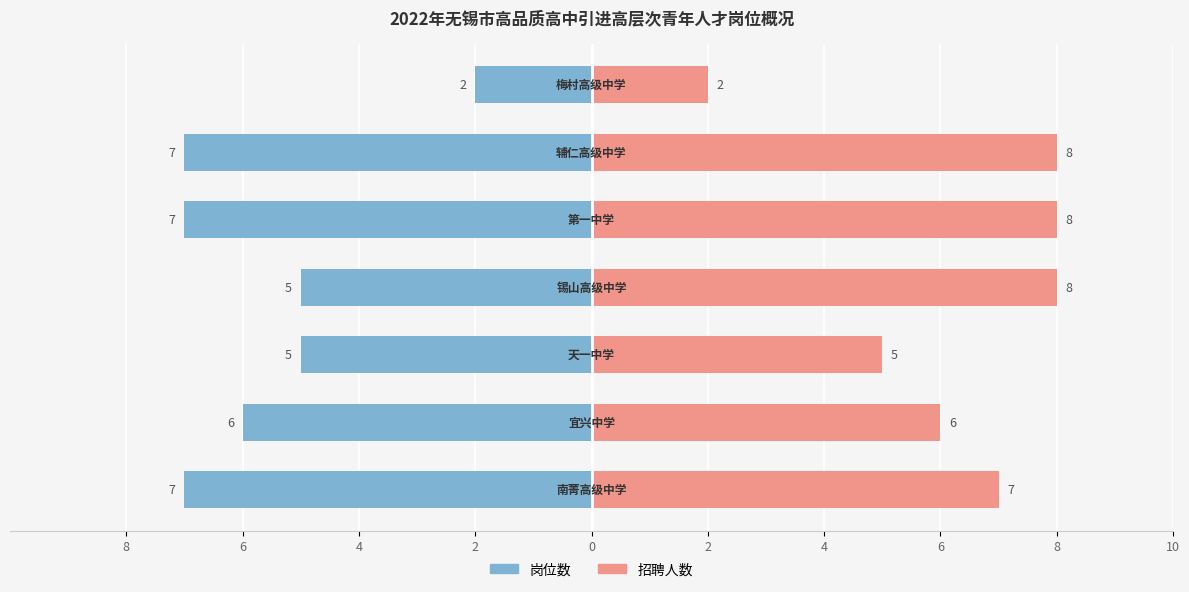

How many data points in 岗位数 are above -6?

3